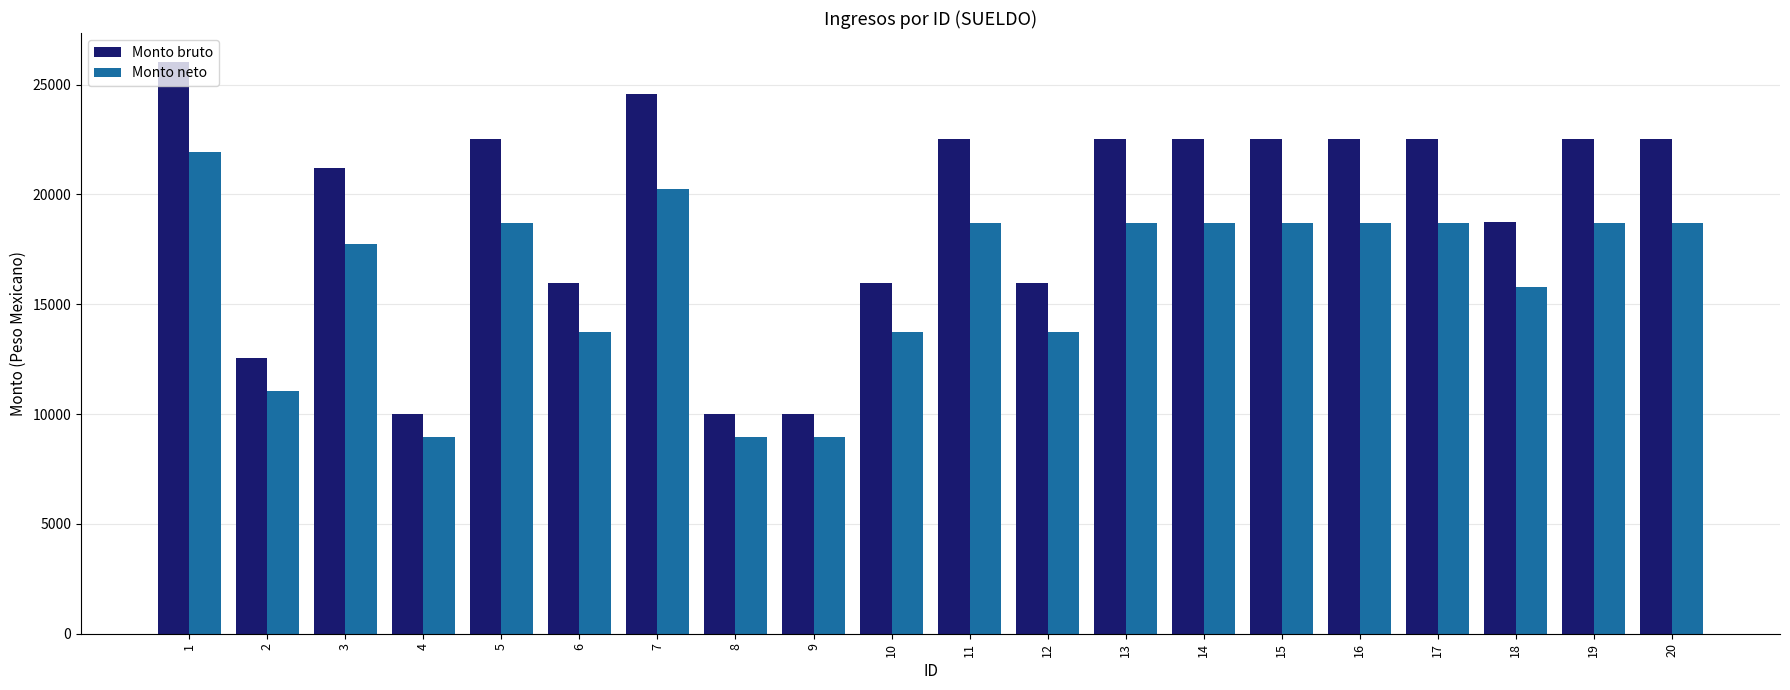

Which series has the widest spread of values?

Monto bruto